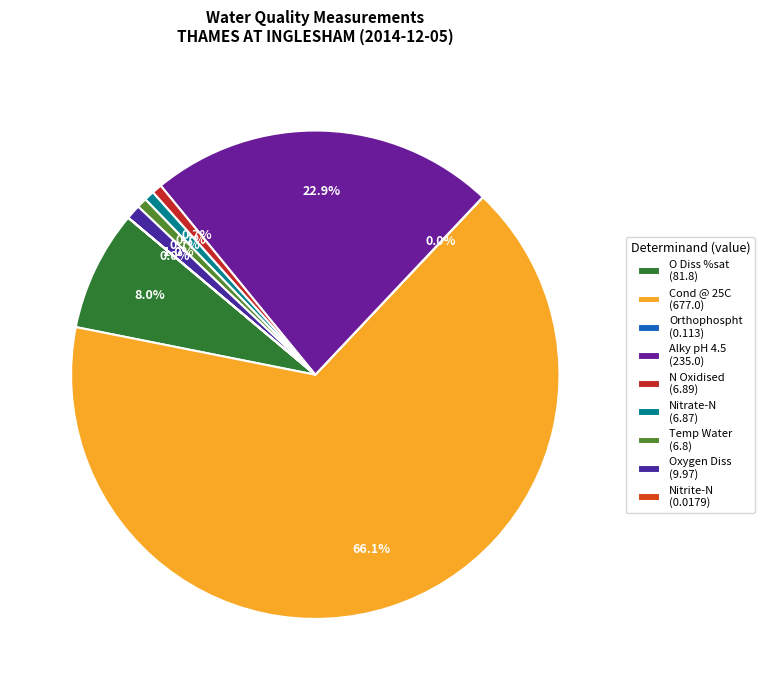

Which category has the smallest portion of the pie?

Nitrite-N